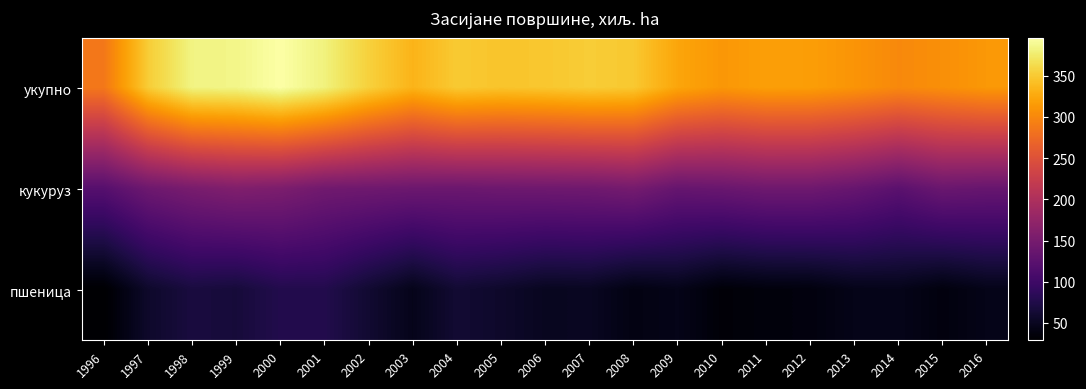

Rank the series by their average value, from lowest to highest.

пшеница, кукуруз, укупно